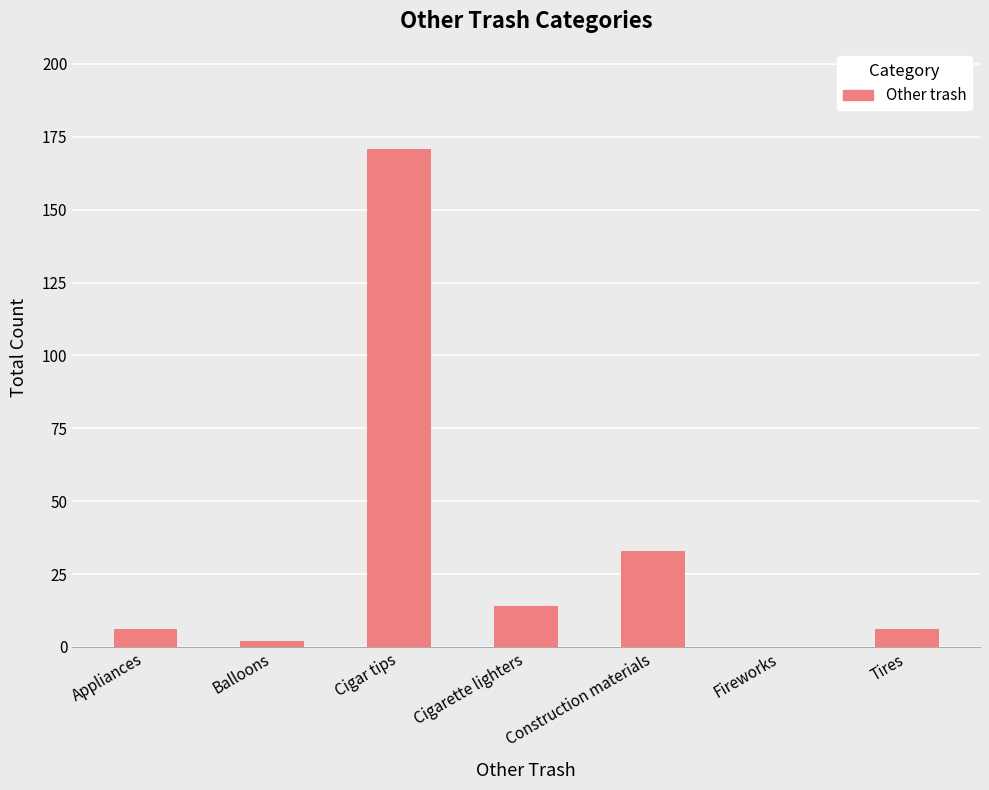

Which label corresponds to the largest value in the chart?

Cigar tips